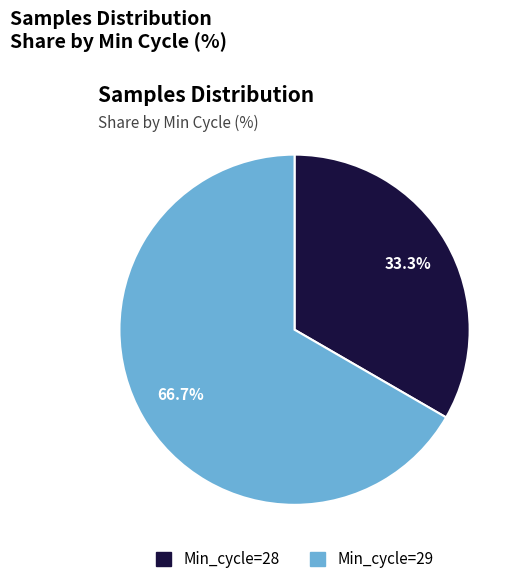

Does any single category account for the majority?

Yes